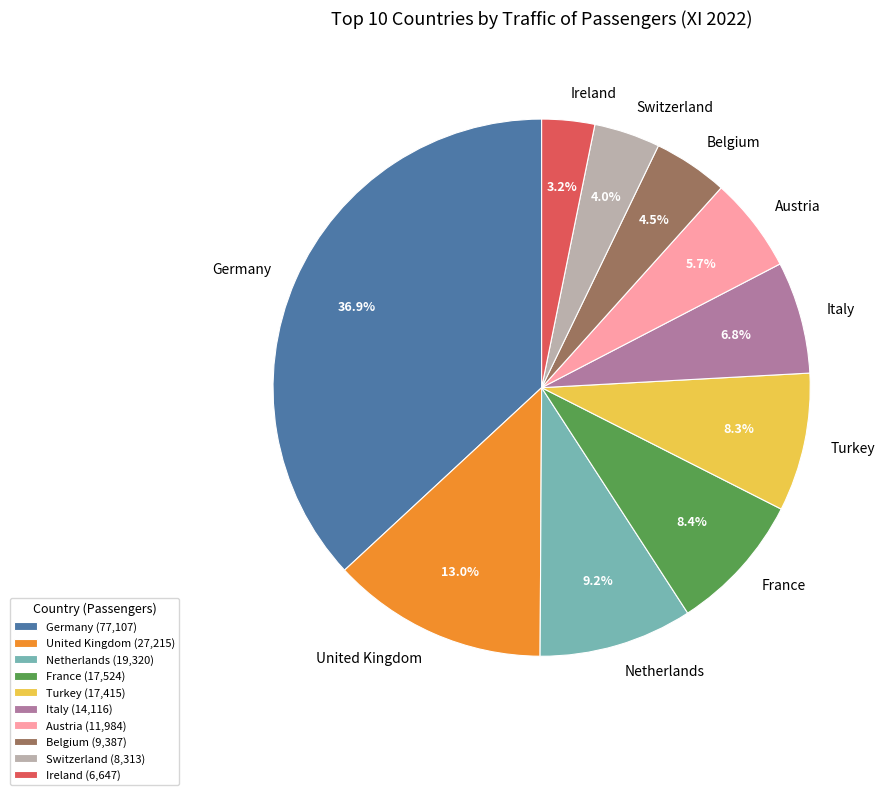

To the nearest percent, what is the combined percentage of Ireland and Switzerland?

7%